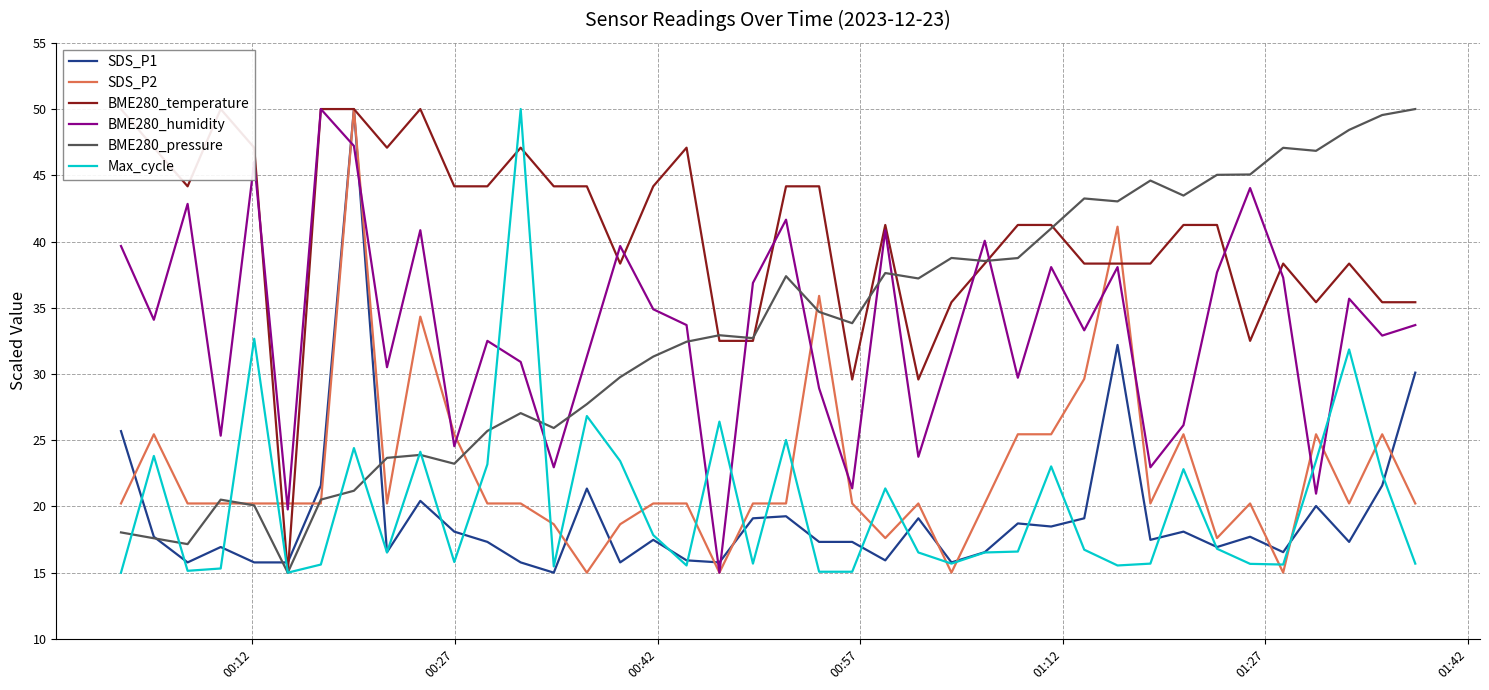

How many lines are shown in the chart?

6